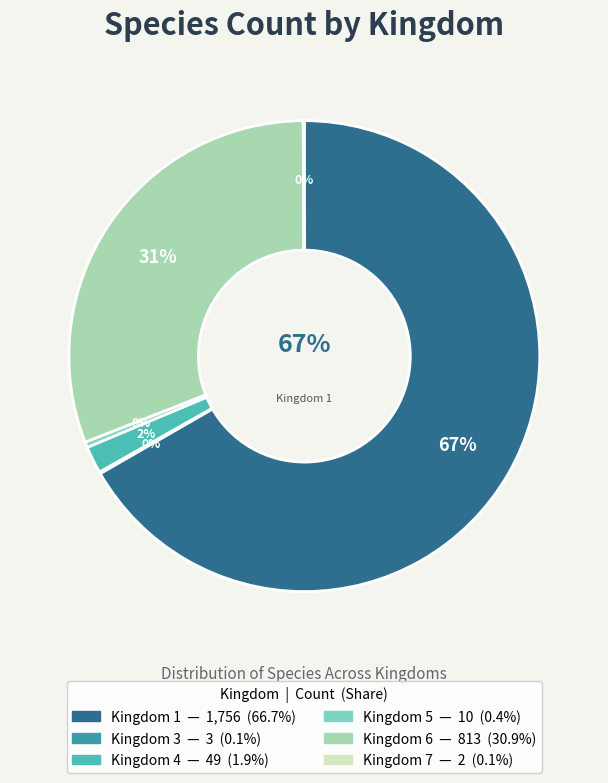

To the nearest percent, what portion does Kingdom 6 represent?

31%